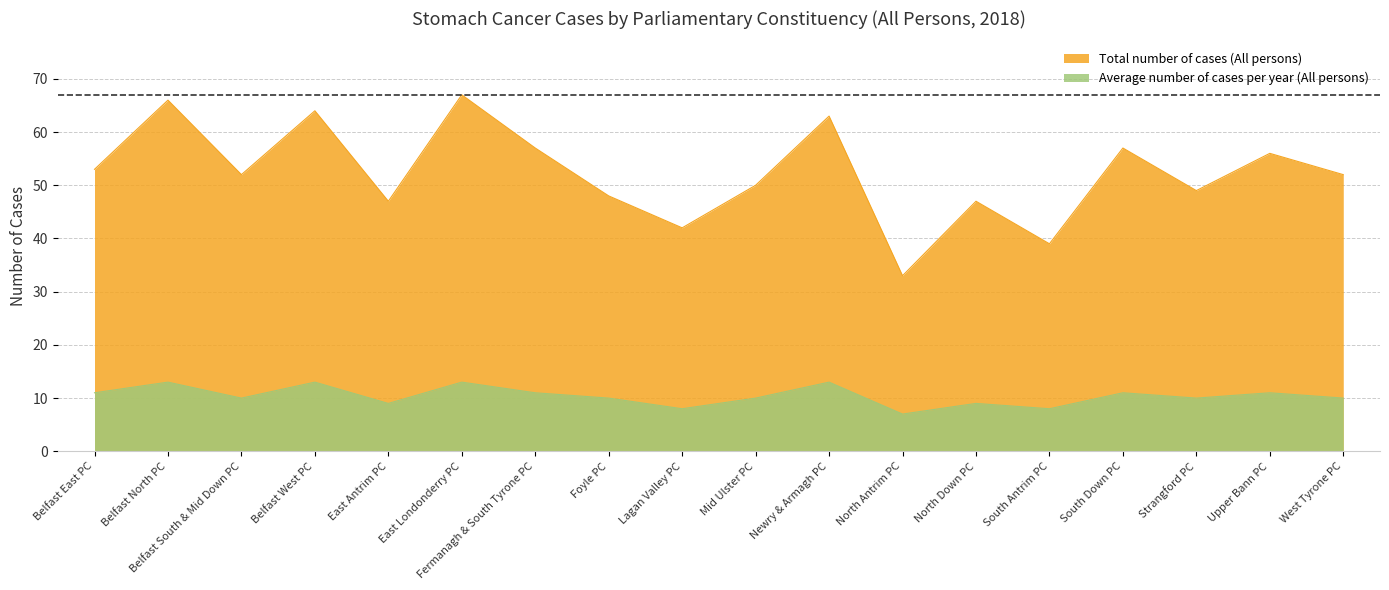

Rank the series by their average value, from highest to lowest.

Total number of cases (All persons), Average number of cases per year (All persons)